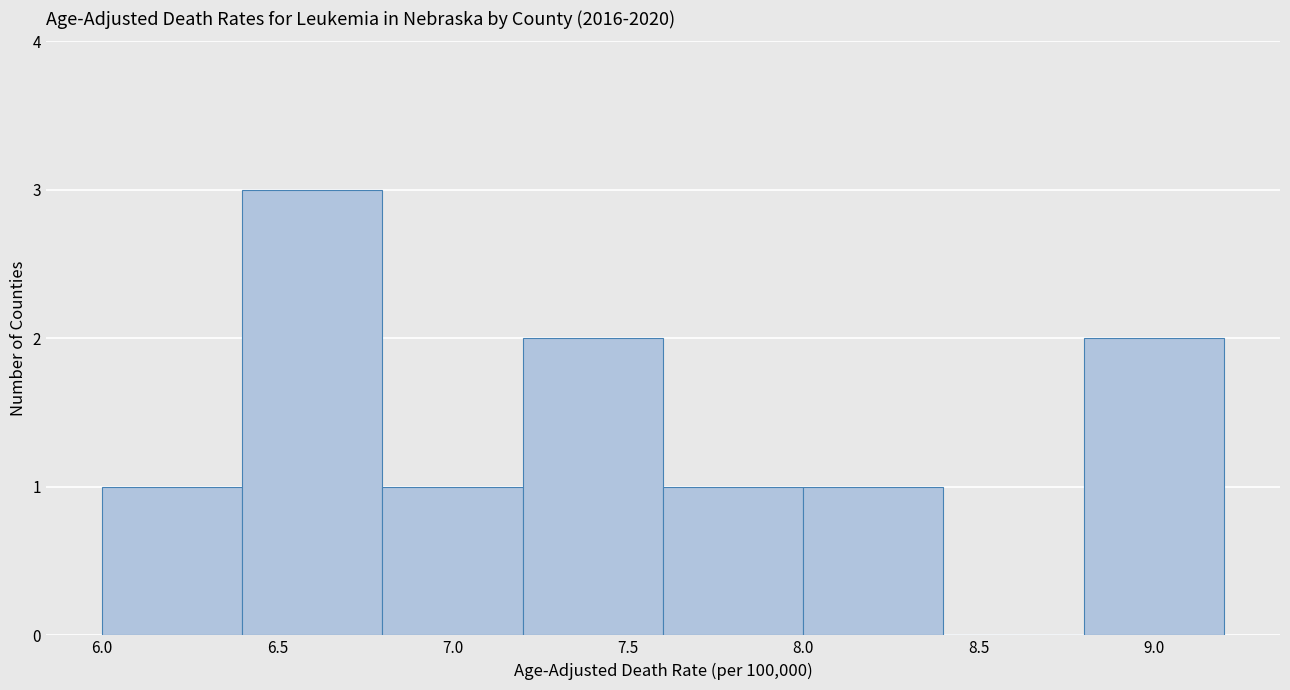

Reading left to right, list every bar in this chart as the range it spans on the x-axis followed by its height. The values are not printed on the chart, so give them approximately, as read against the axis.

6.0 to 6.4: 1
6.4 to 6.8: 3
6.8 to 7.2: 1
7.2 to 7.6: 2
7.6 to 8.0: 1
8.0 to 8.4: 1
8.4 to 8.8: 0
8.8 to 9.2: 2